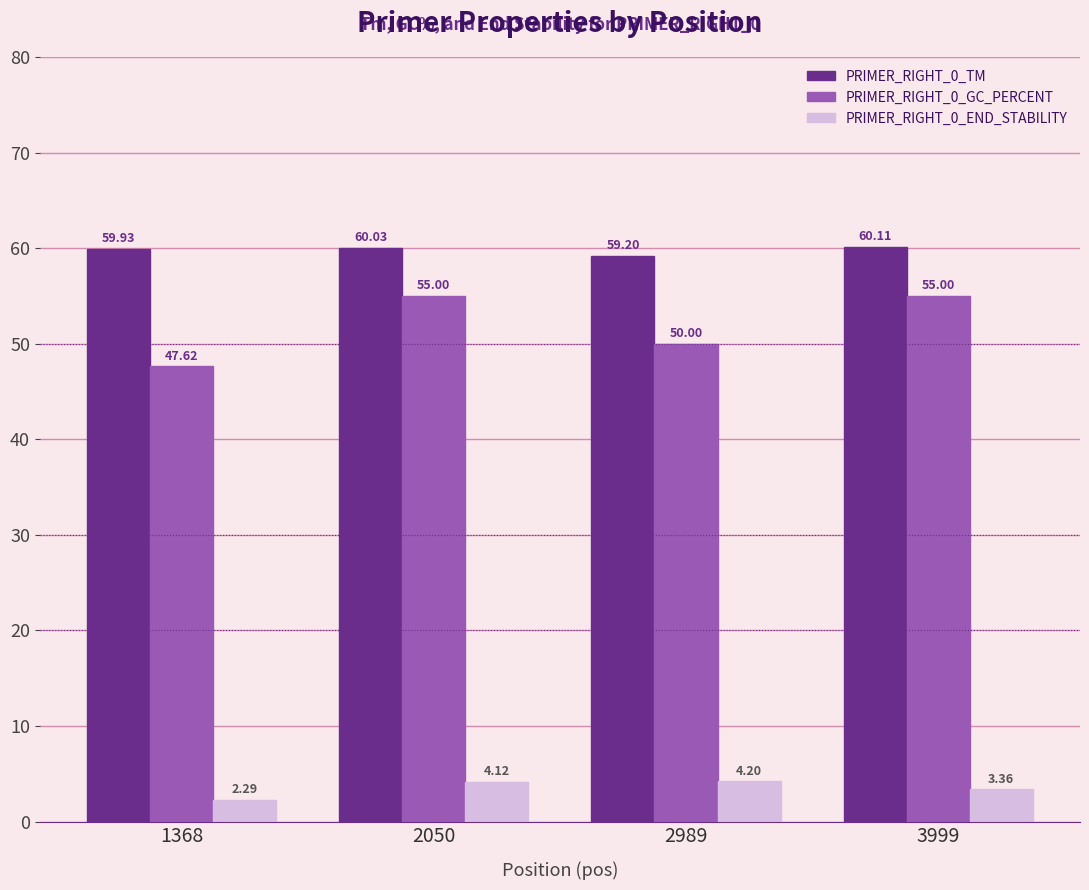

What is the highest value of the PRIMER_RIGHT_0_END_STABILITY series?

4.2